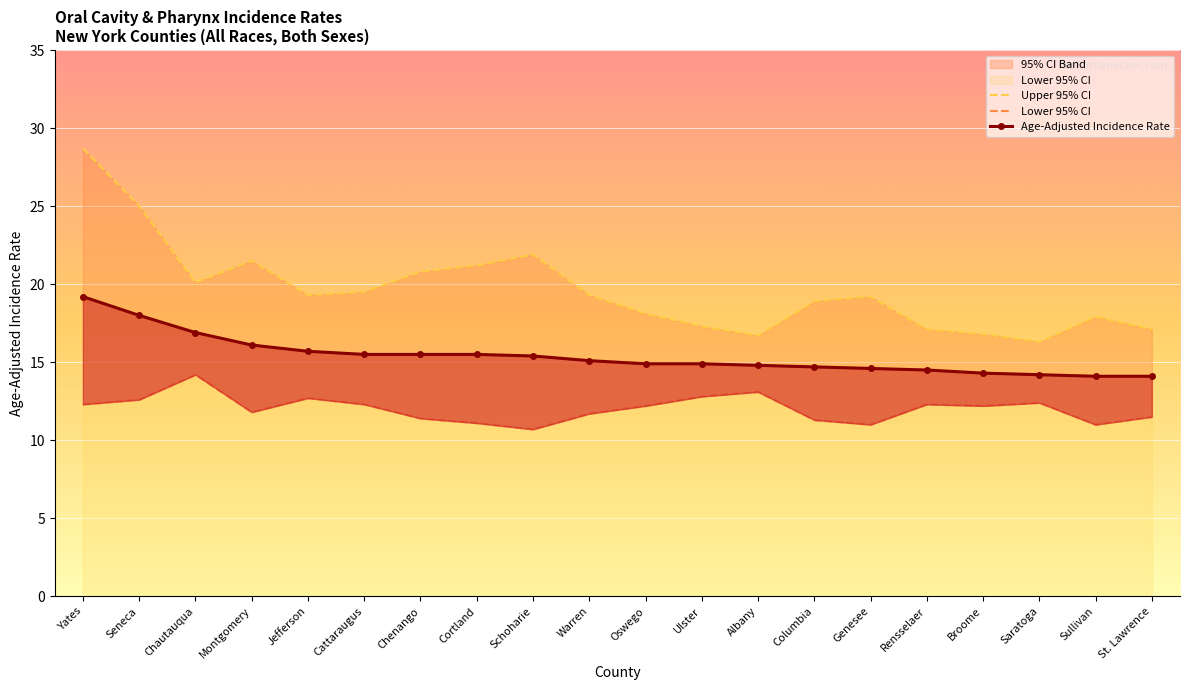

What is the sum of all Upper 95% CI values?

392.7